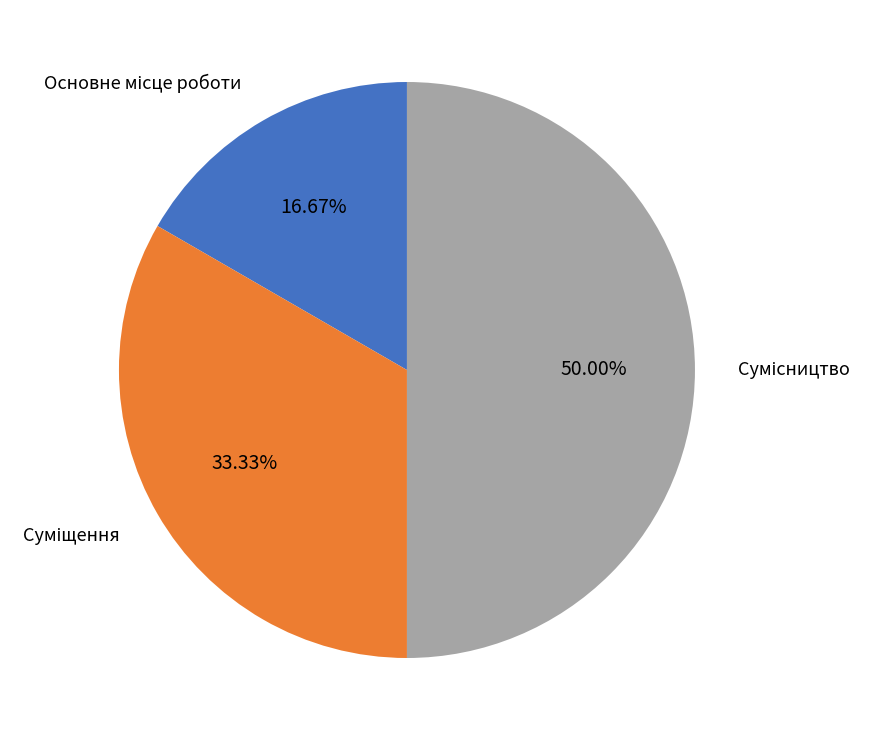

To the nearest percent, what percentage of the pie is Основне місце роботи?

17%